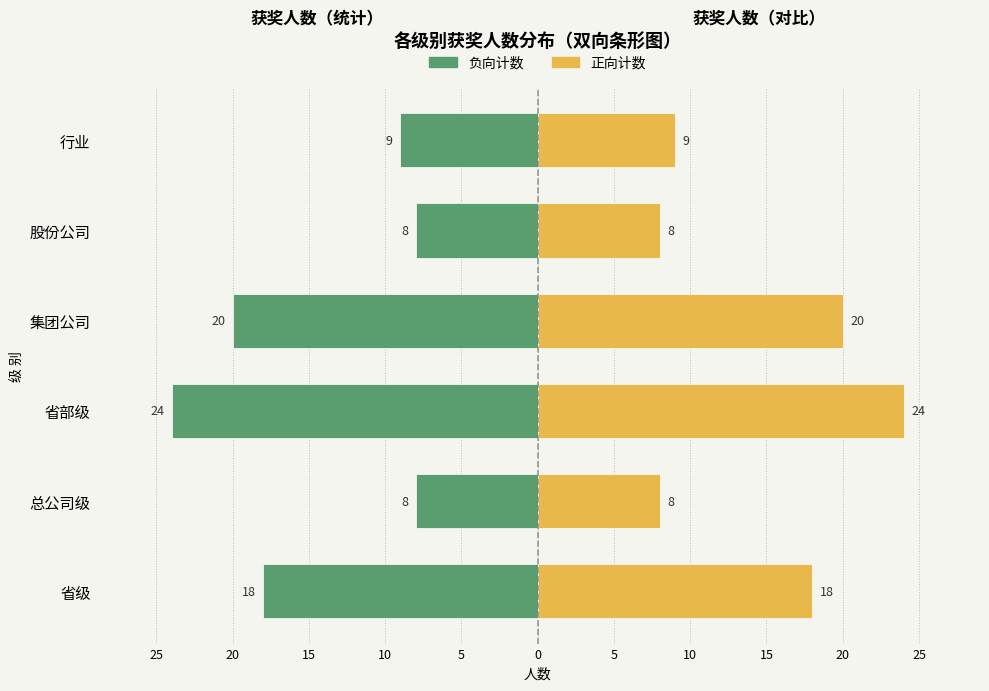

List the series in order of their peak value, lowest first.

左侧（负向）, 右侧（正向）